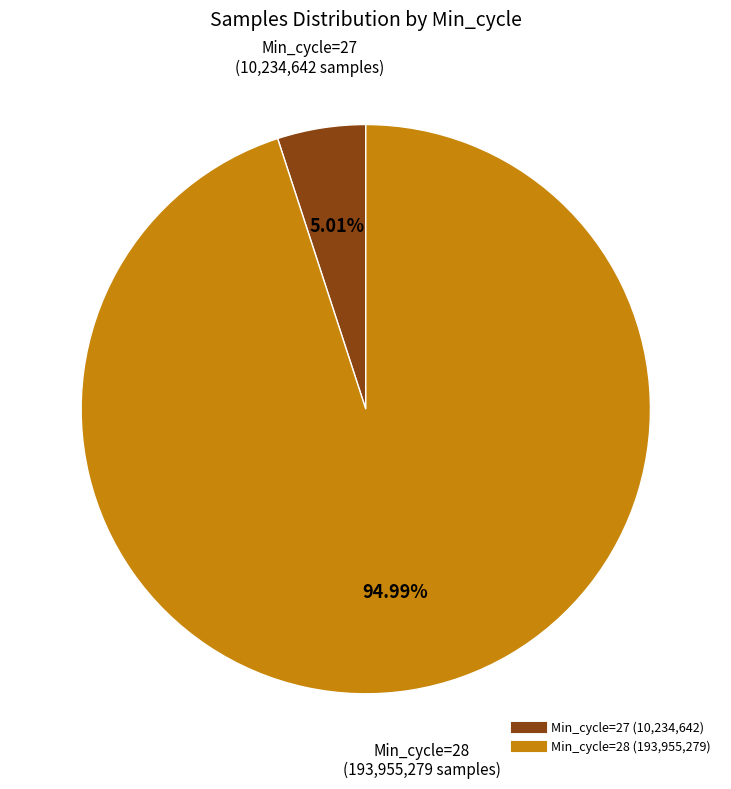

Is there a majority slice in this chart?

Yes